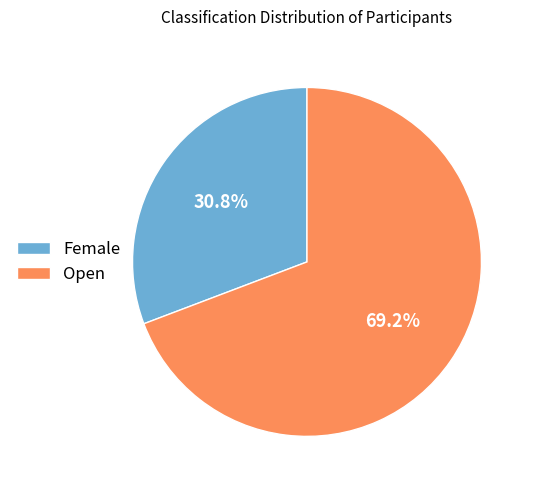

True or false: Female accounts for 31% of the total.

True